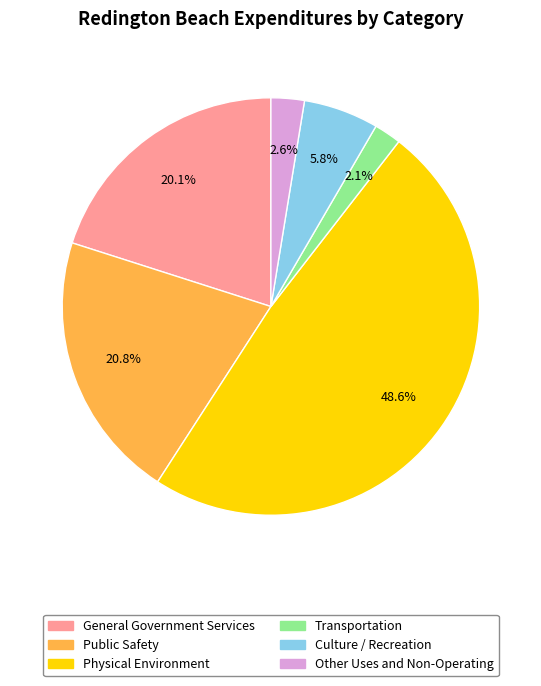

What percentage is NOT represented by General Government Services?

79.9%